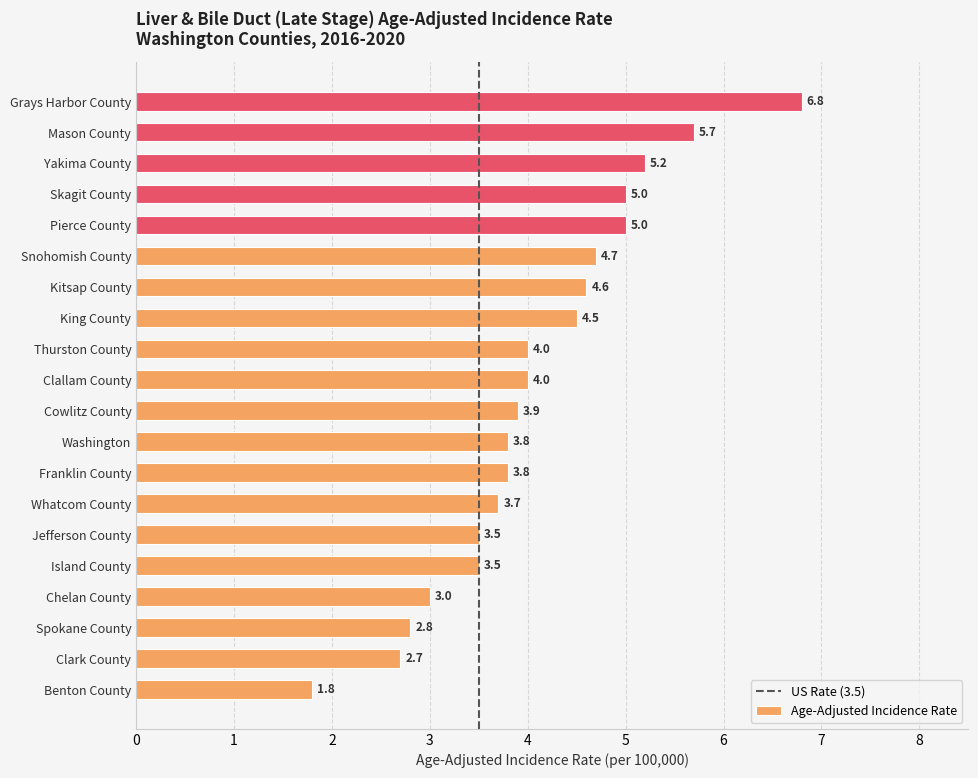

Which has a higher value, Mason County or Island County?

Mason County